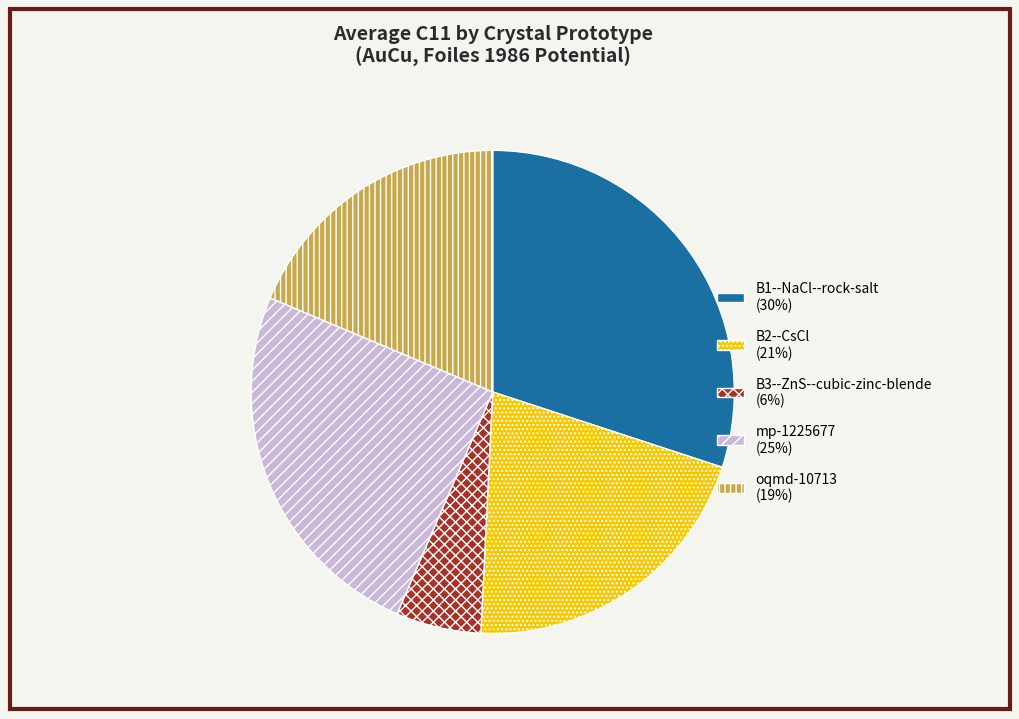

Does mp-1225677 account for over 50% of the chart?

No